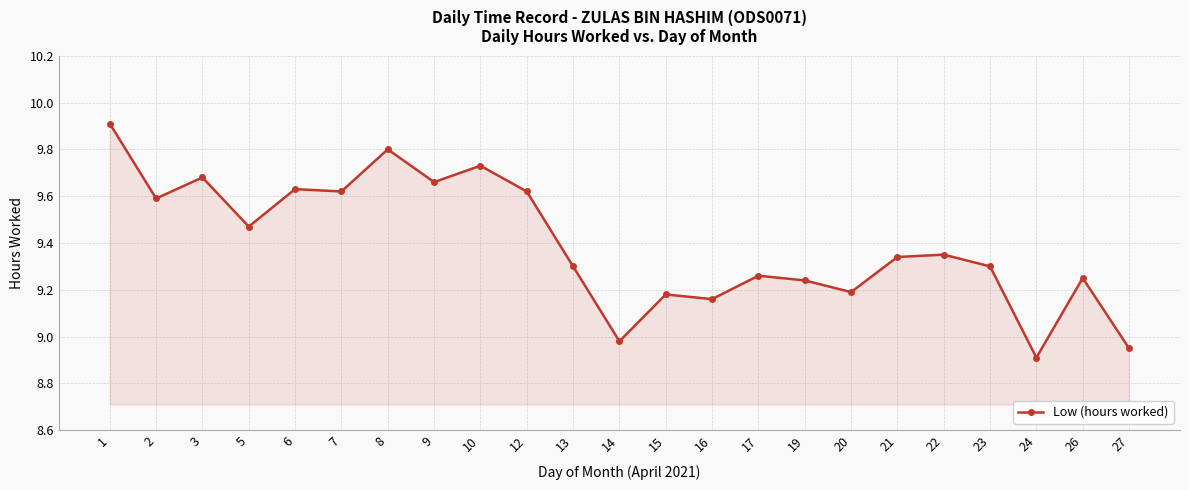

The chart shows a value of 12.8 at 13. True or false?

False